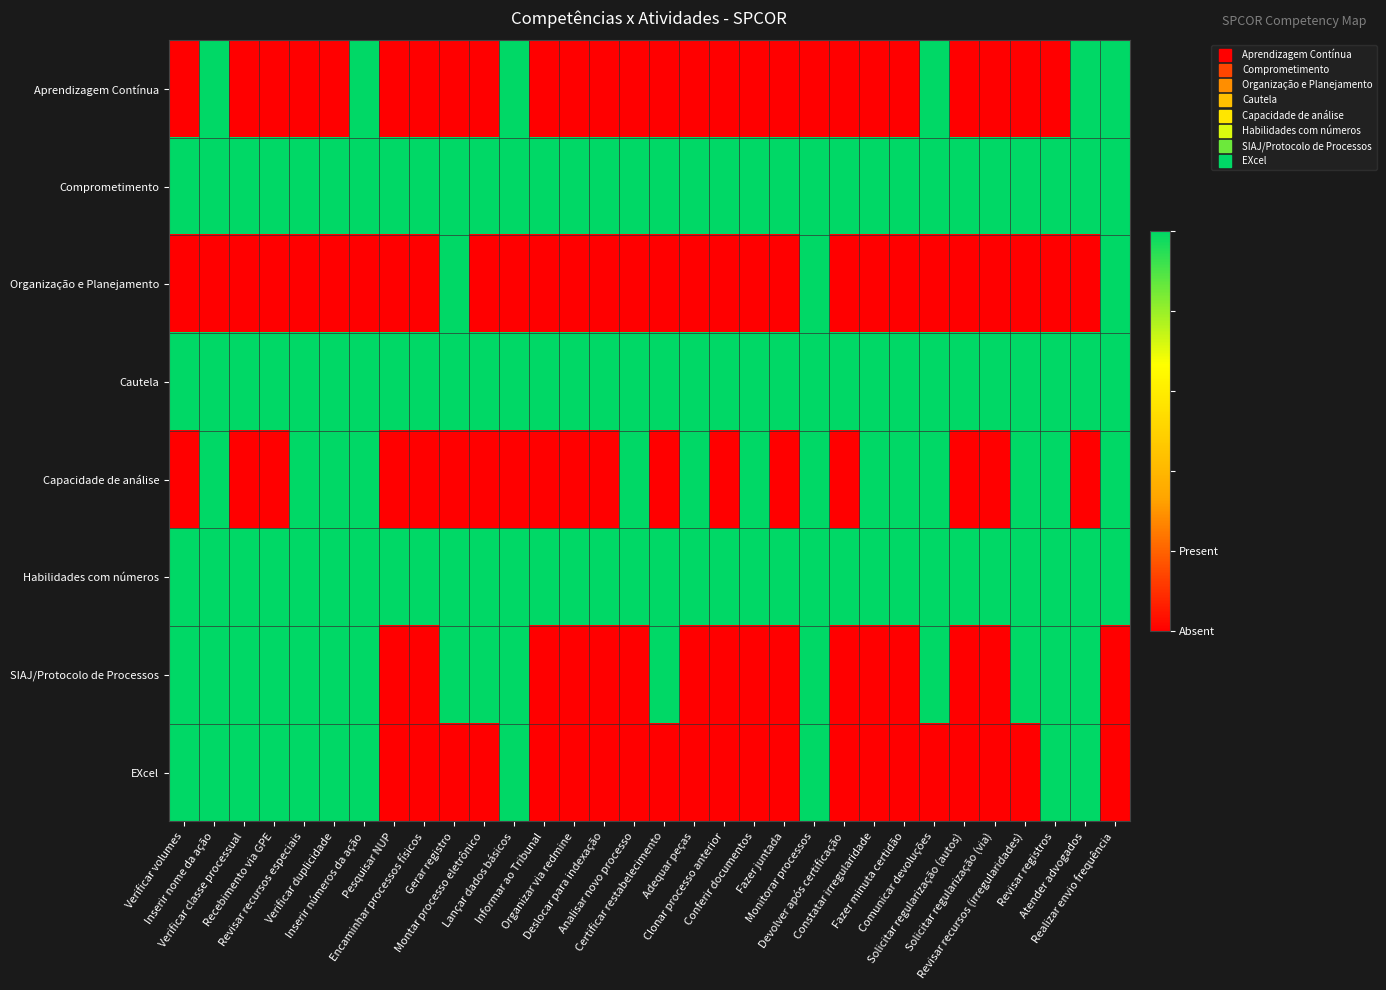

At which category does the chart reach its peak across all series?

Inserir nome da ação